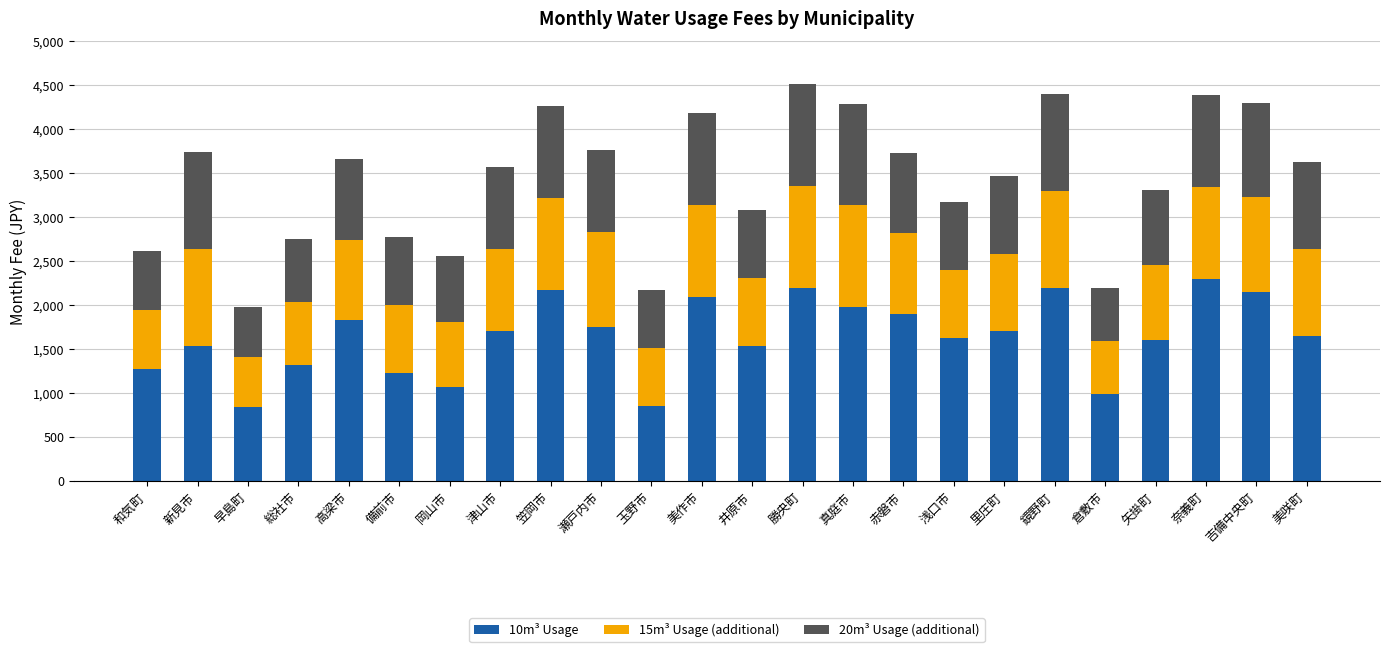

What is the total value across all series at 美作市?

4180